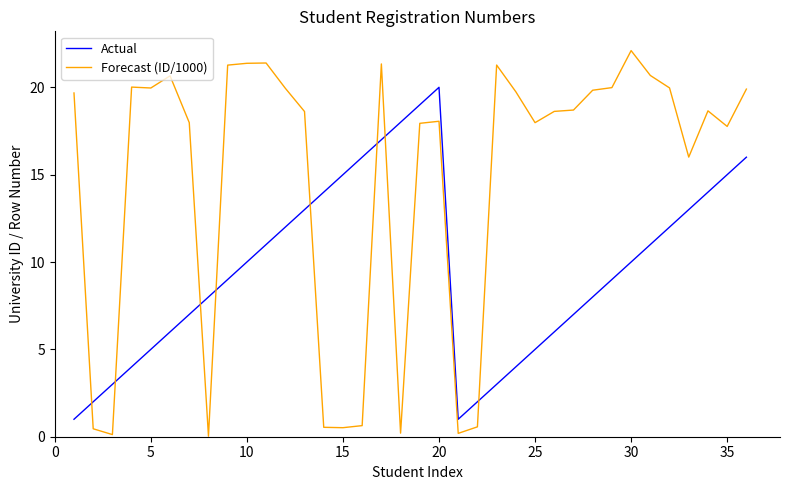

List the series in order of their peak value, lowest first.

Actual, Forecast (ID/1000)